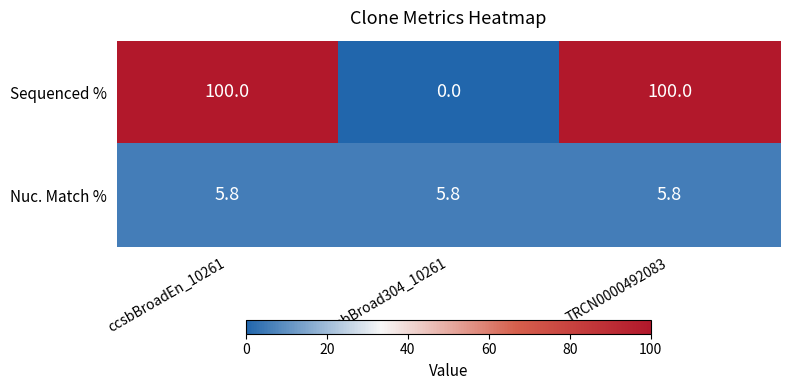

Between ccsbBroad304_10261 and TRCN0000492083, which series saw the biggest shift?

Sequenced %